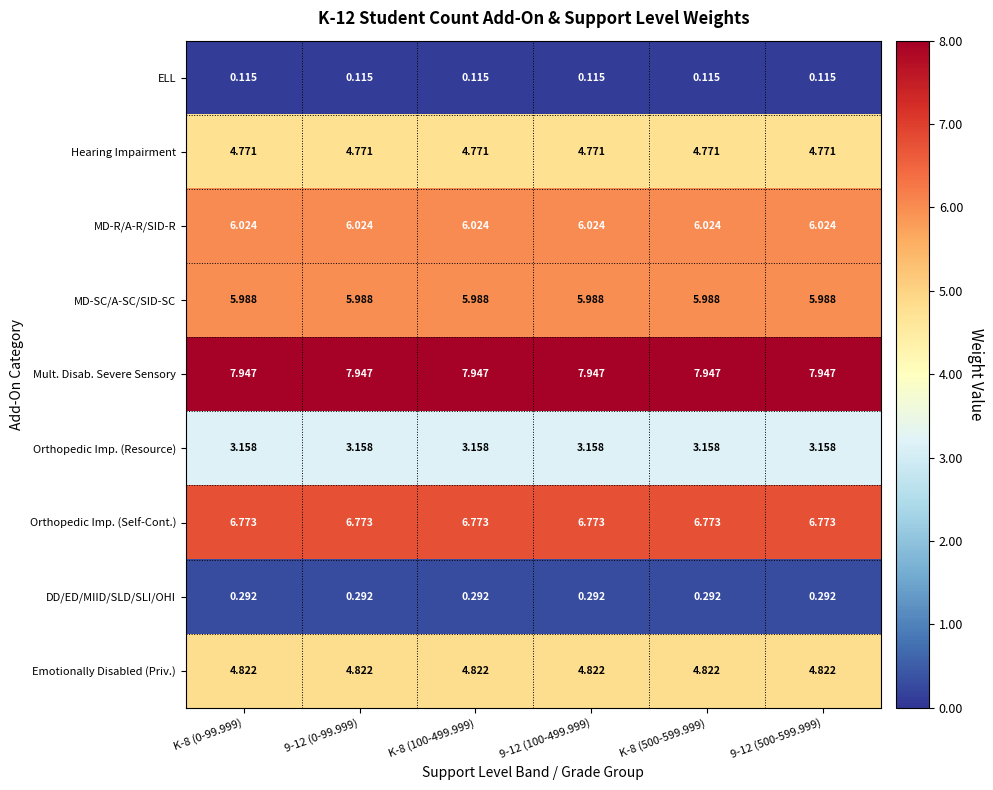

What is the total value across all series at K-8 (500-599.999)?

39.9